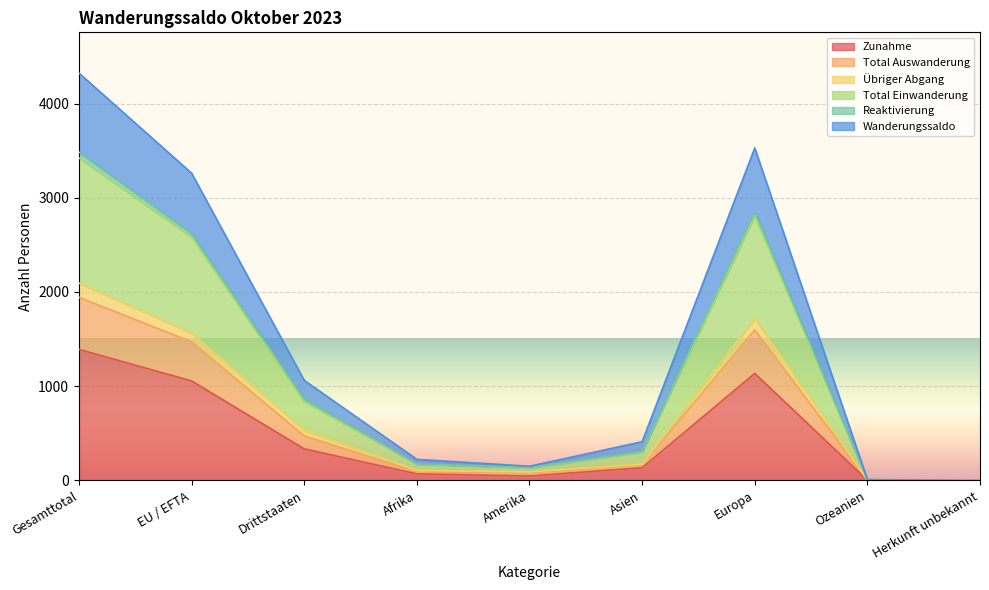

What are all the series names shown in the legend?

Zunahme, Total Auswanderung, Übriger Abgang, Total Einwanderung, Reaktivierung, Wanderungssaldo